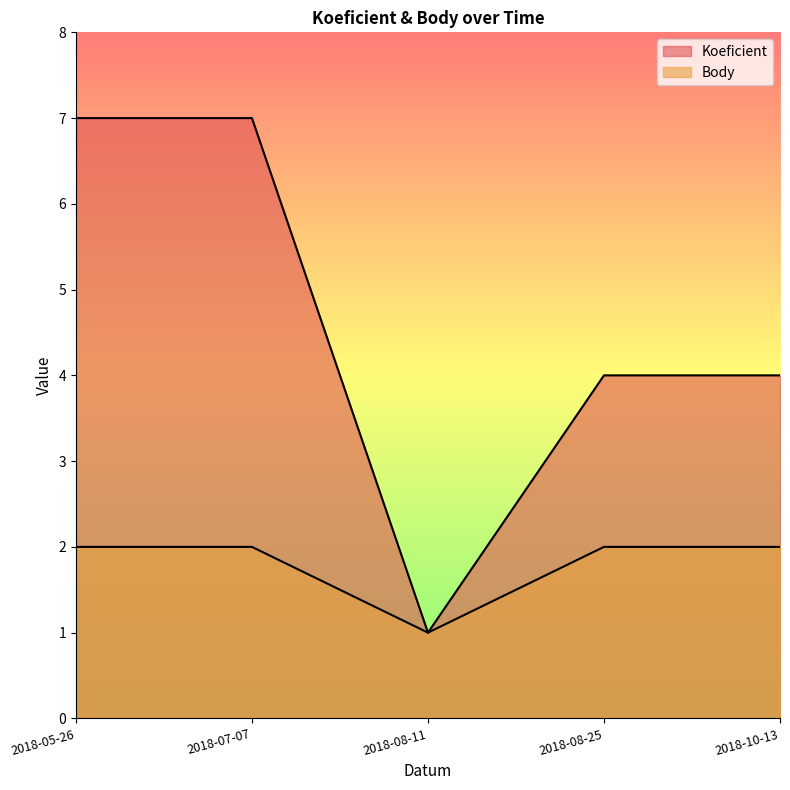

Rank the series by their average value, from lowest to highest.

Body, Koeficient